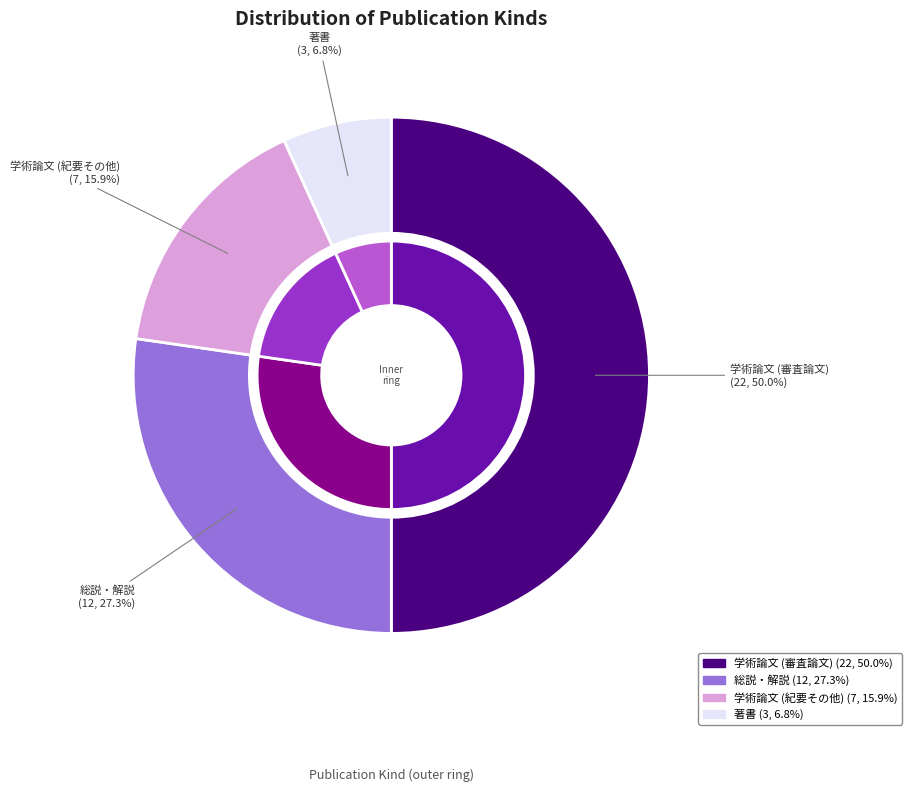

Is it true that 学術論文 (紀要その他) is 1% of the pie?

False